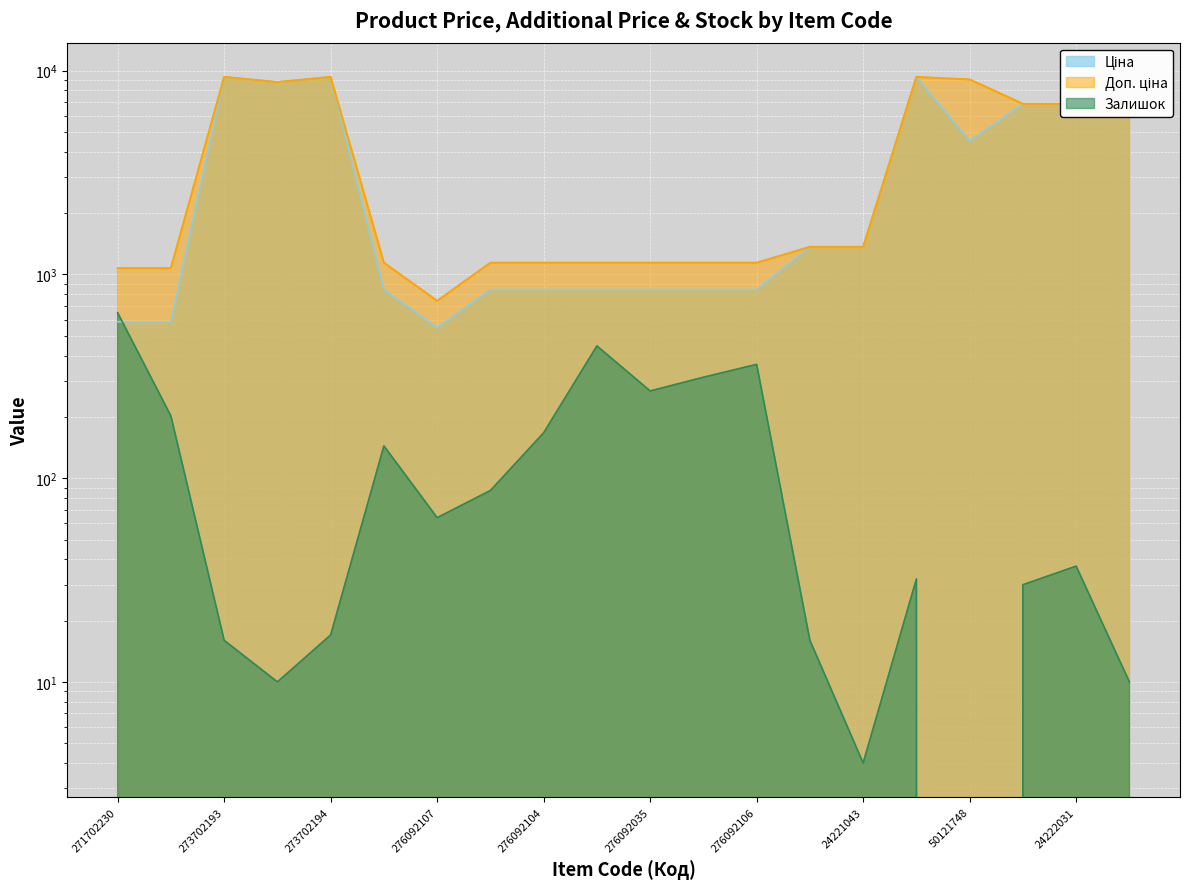

How many data points in Доп. ціна are above 1366?

8